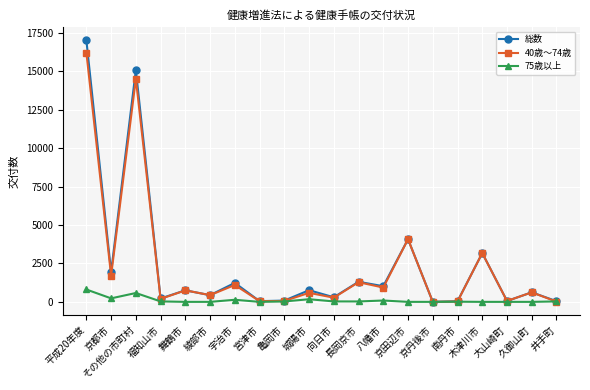

What position from the left is 宮津市?

8